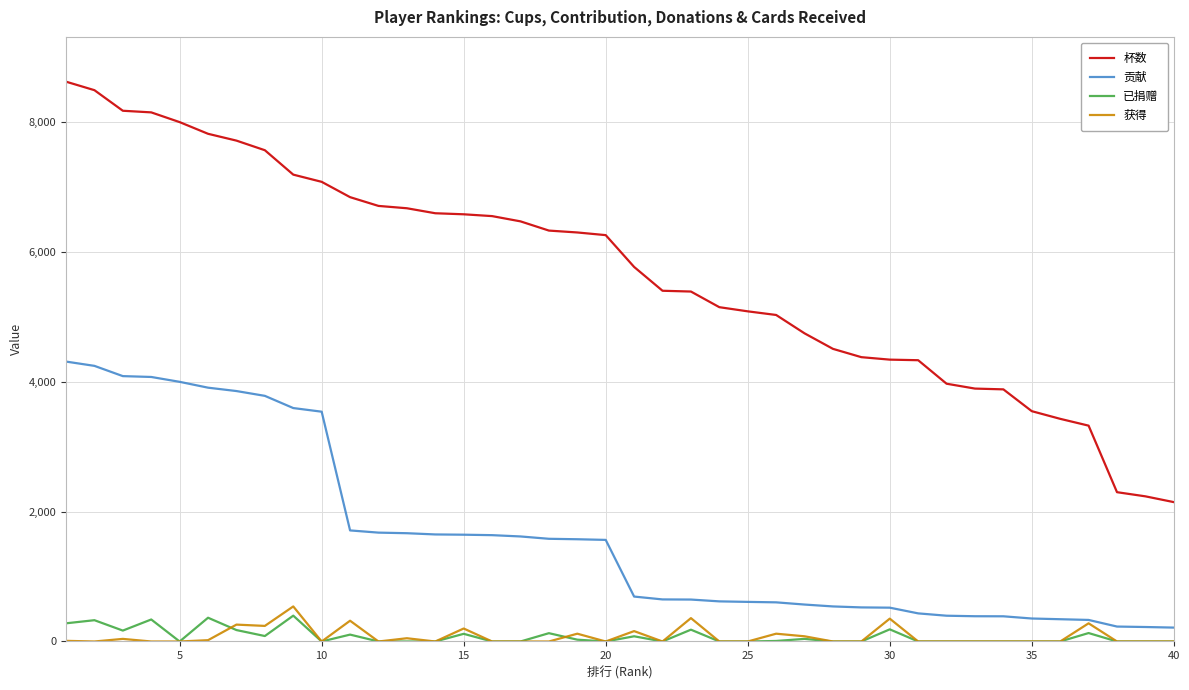

What is the highest value of the 贡献 series?

4312